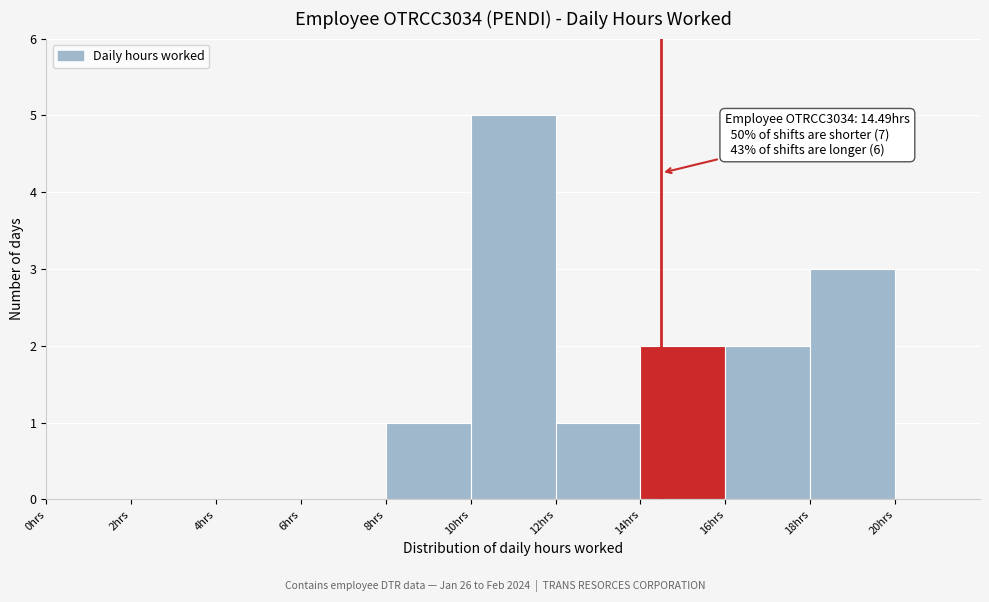

Which range on the x-axis has the tallest bar?

10 to 12